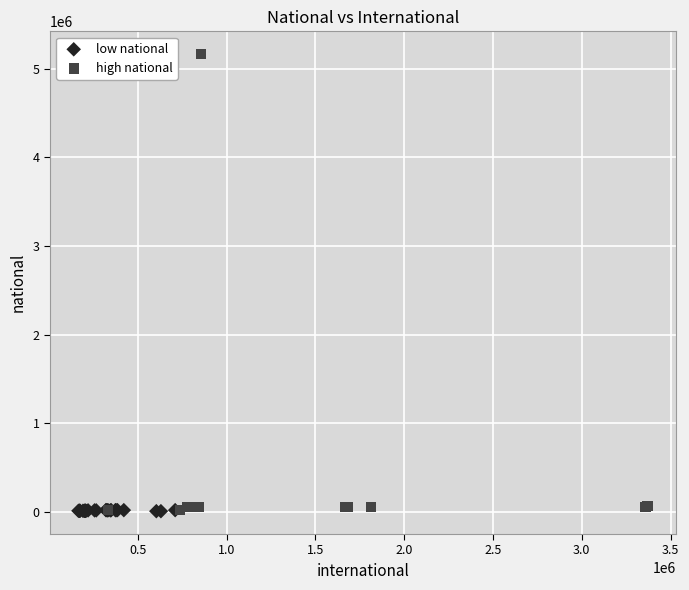

Which series has the widest spread of Y values?

high national